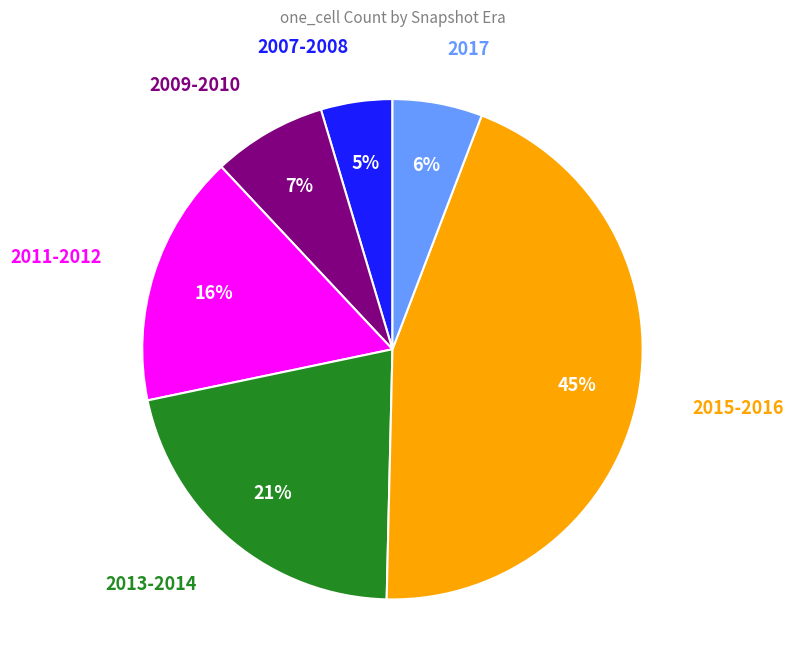

Does any single category account for the majority?

No